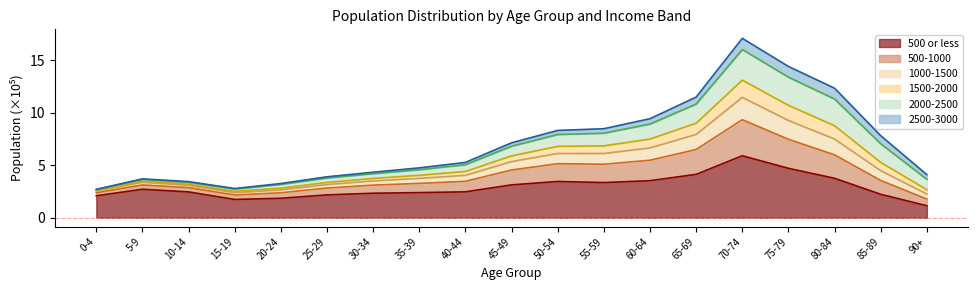

What are all the series names shown in the legend?

500 or less, 500-1000, 1000-1500, 1500-2000, 2000-2500, 2500-3000